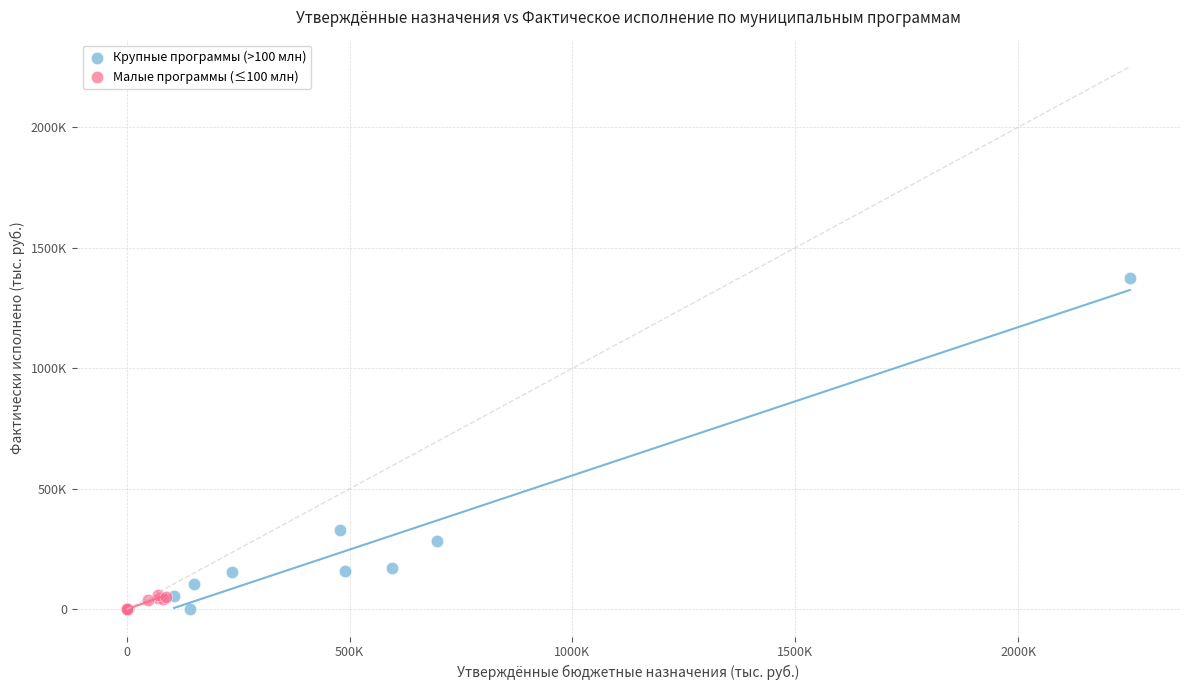

Which series reaches the maximum Y coordinate?

Крупные программы (>100 млн)